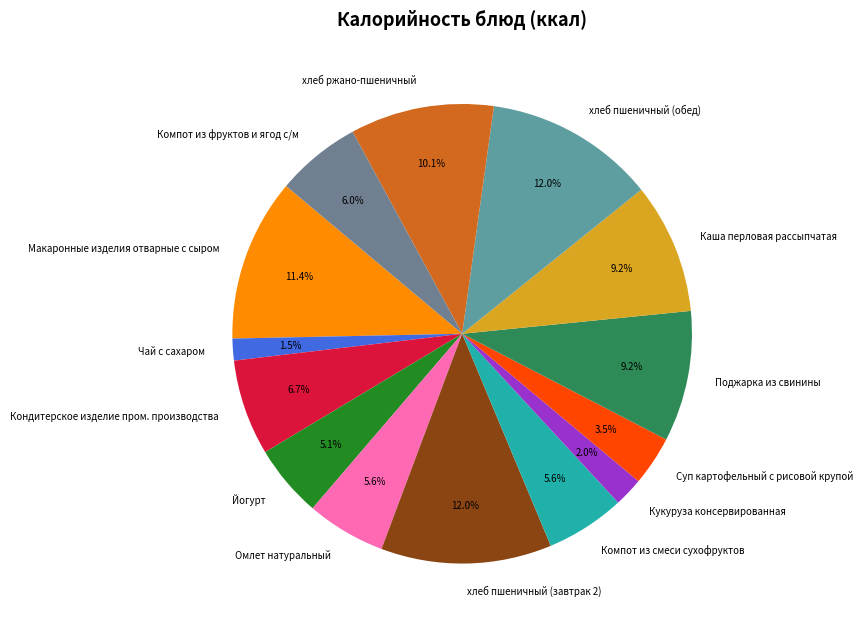

Count the number of slices in the pie.

14